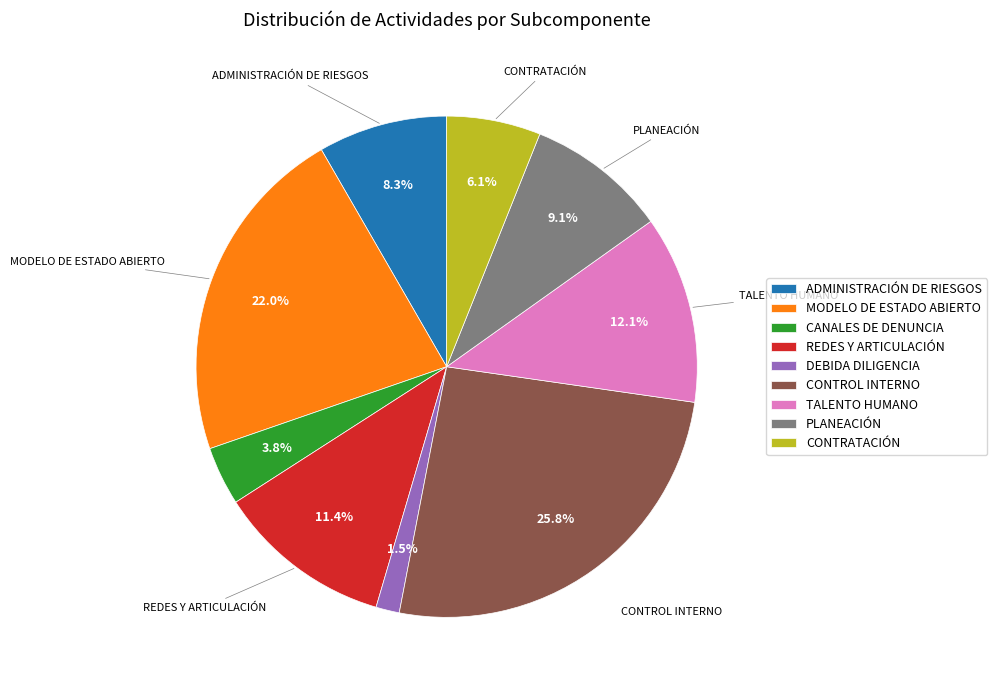

What percentage is the MODELO DE ESTADO ABIERTO slice, to the nearest percent?

22%